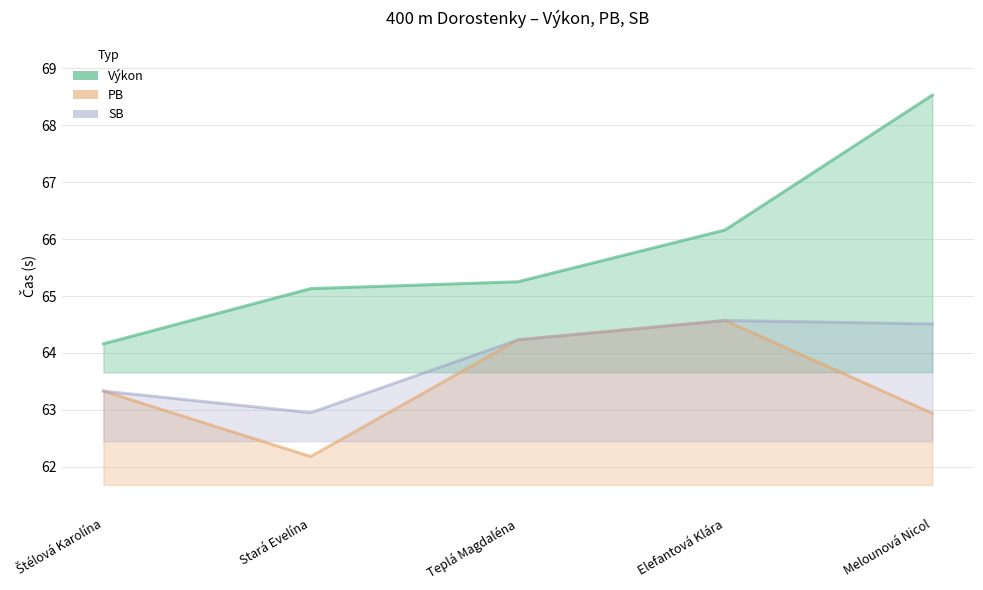

Is the value of Výkon at Stará Evelína greater than the value of SB at Melounová Nicol?

Yes